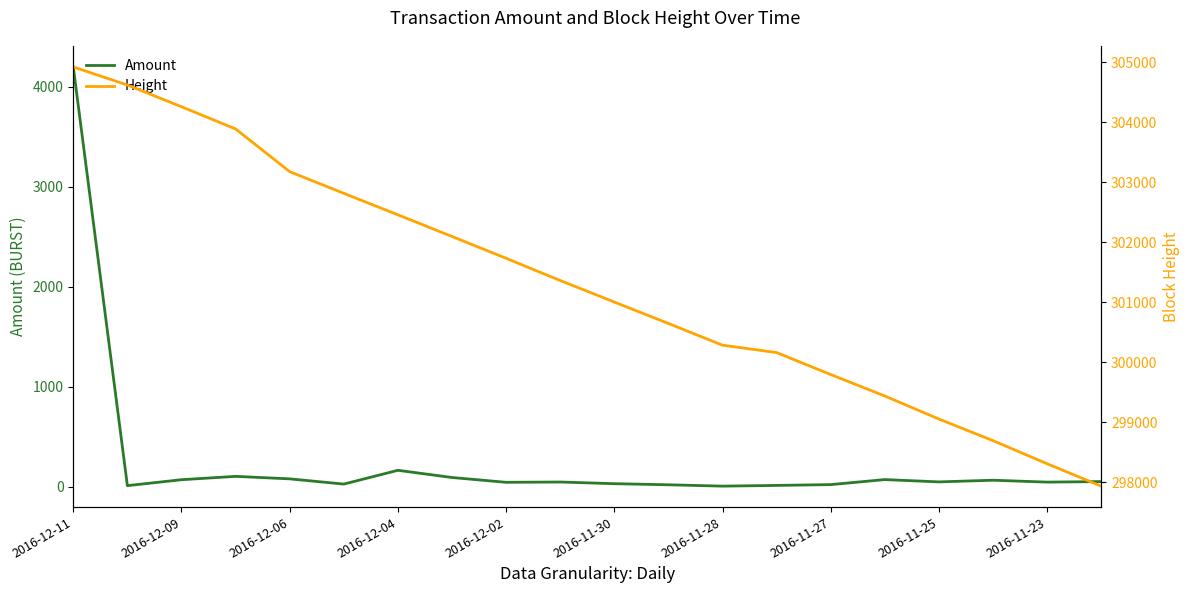

Is this an area chart (filled region under the line)?

No